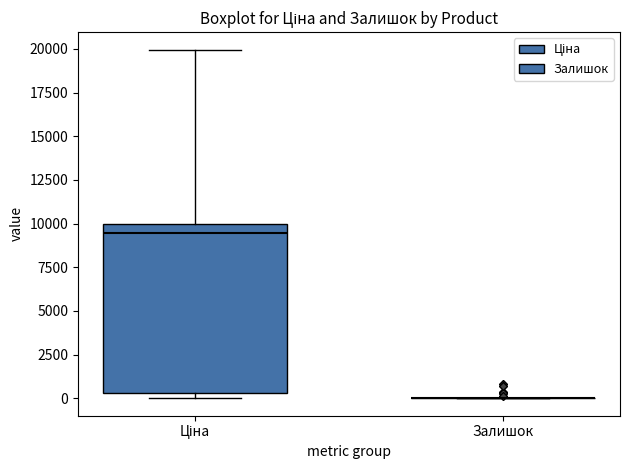

Reading left to right, read every box against the y-axis: the position of its median line, the range the box covers, and the ends of its whiskers. The values are not printed on the chart, so give them approximately, as read against the axis.

Ціна: median 9500, box 500 to 10000, whiskers 0 to 20000
Залишок: box collapsed to a line at 0, whiskers 0 to 0